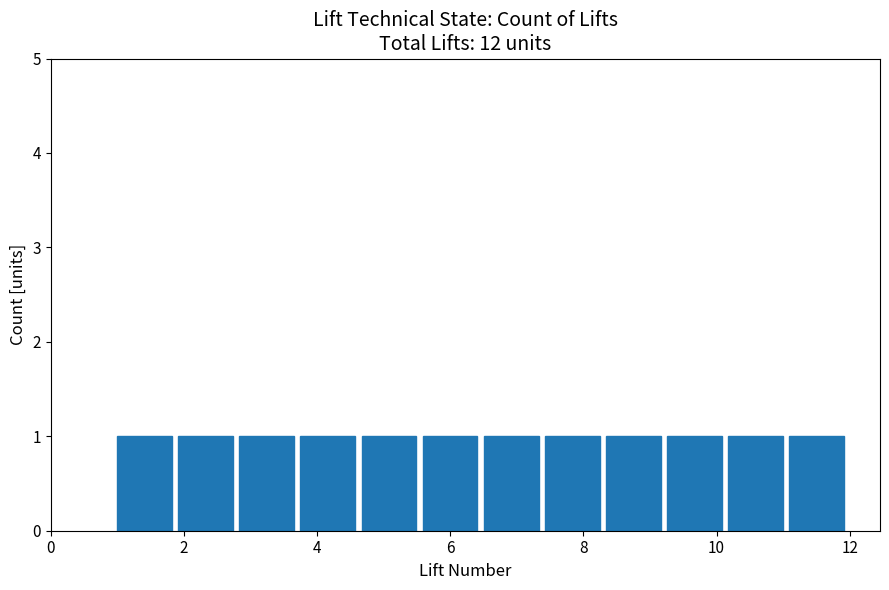

How tall is the bar that spans 7.4 to 8.4 on the x-axis? Neither the bar edges nor the heights are printed on the chart, so give them approximately, as read against the axes.

1